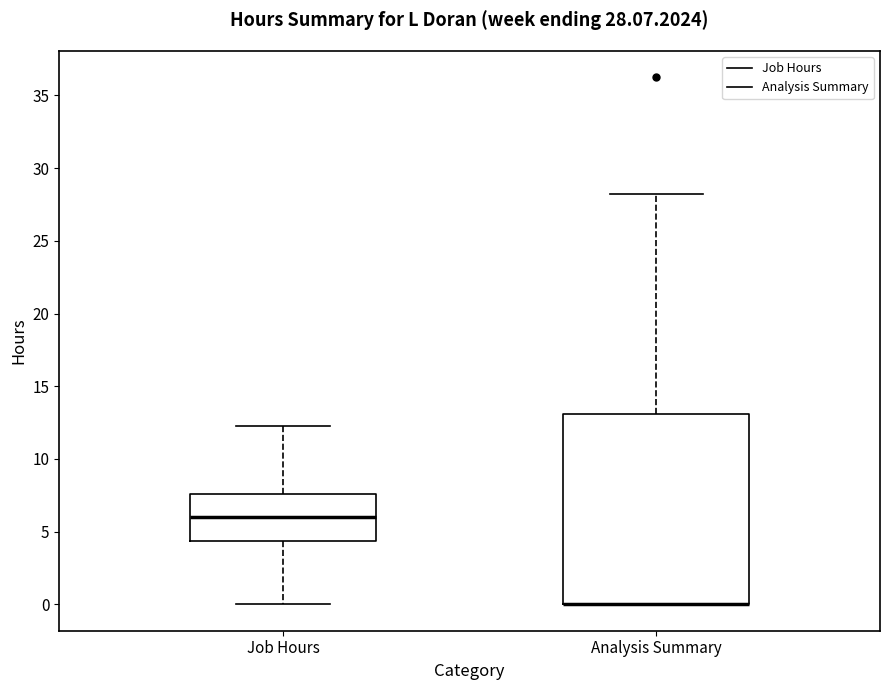

Comparing the boxes themselves (not the whiskers), which one is the tallest?

Analysis Summary